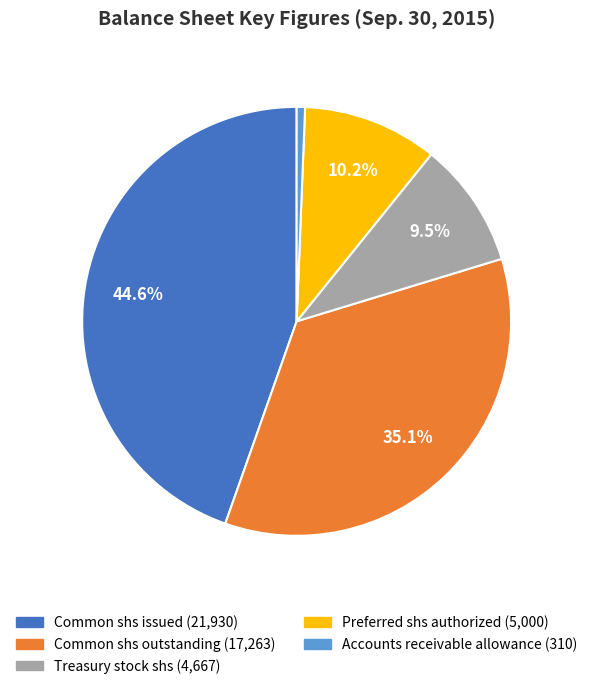

To the nearest percent, what is the difference between the largest and smallest slice percentages?

44%